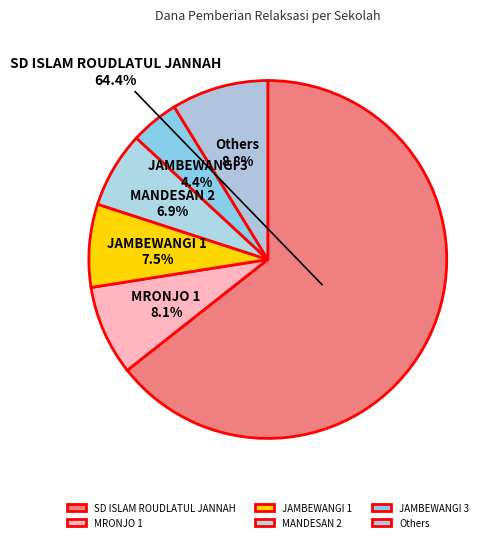

Which category has the smallest portion of the pie?

JAMBEWANGI 3